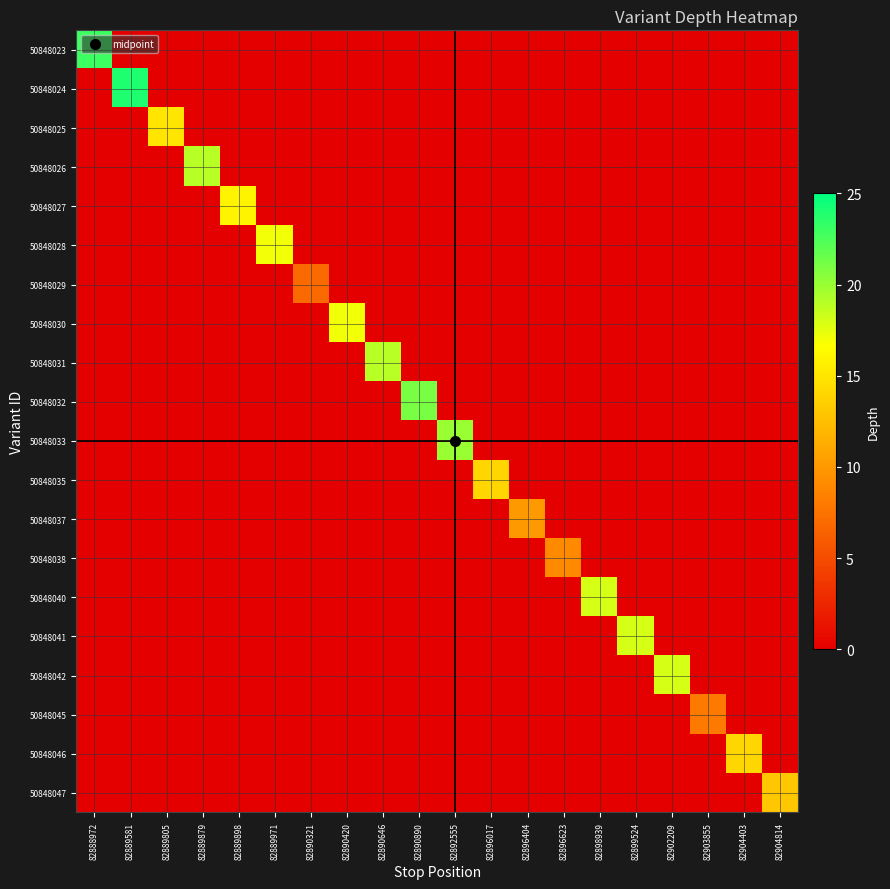

At how many categories does at least one series exceed 20?

3